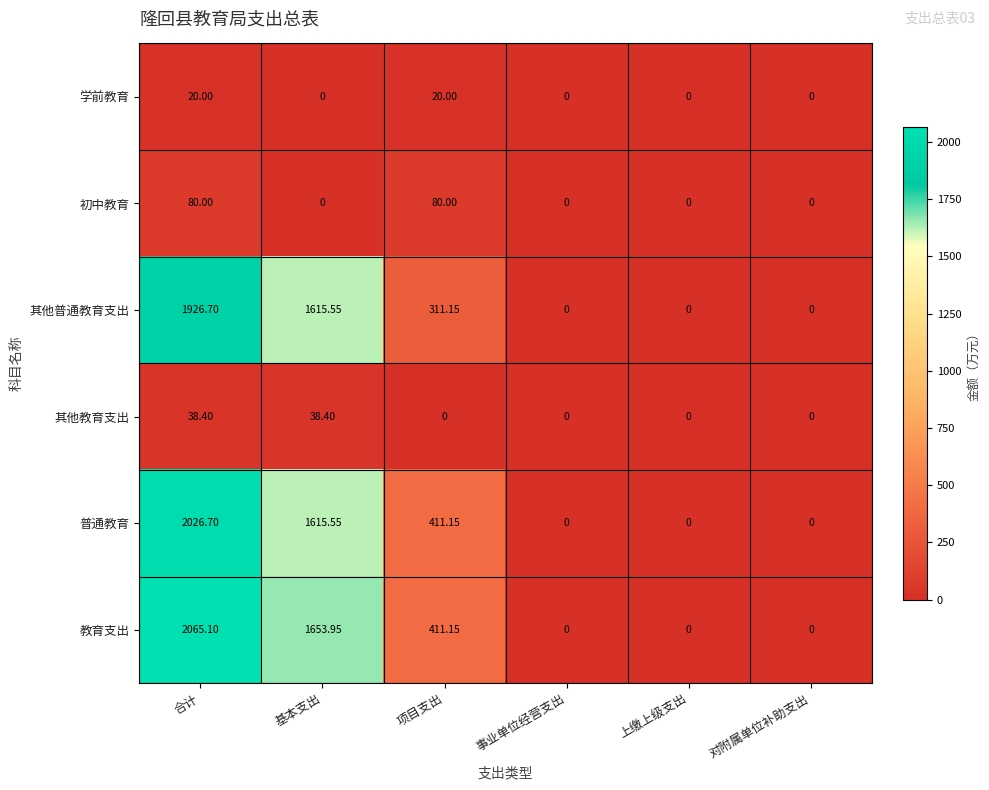

How many distinct data groups are displayed?

6